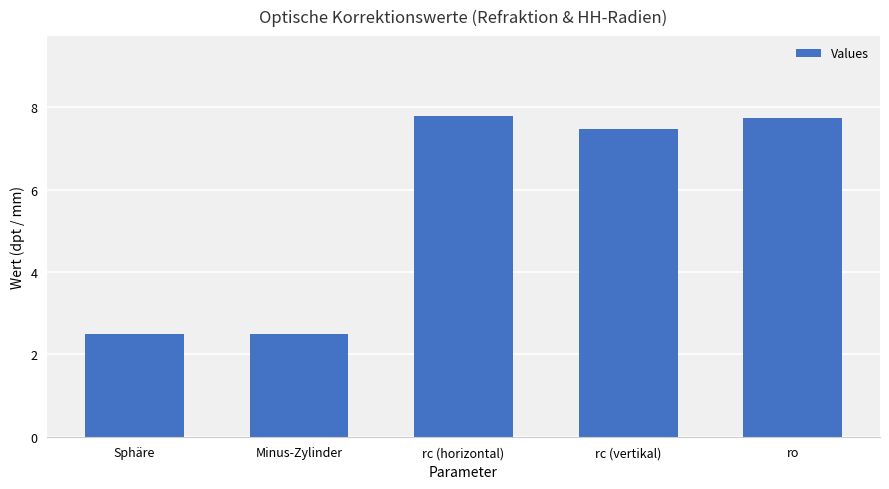

What is the maximum value shown in the chart?

7.8